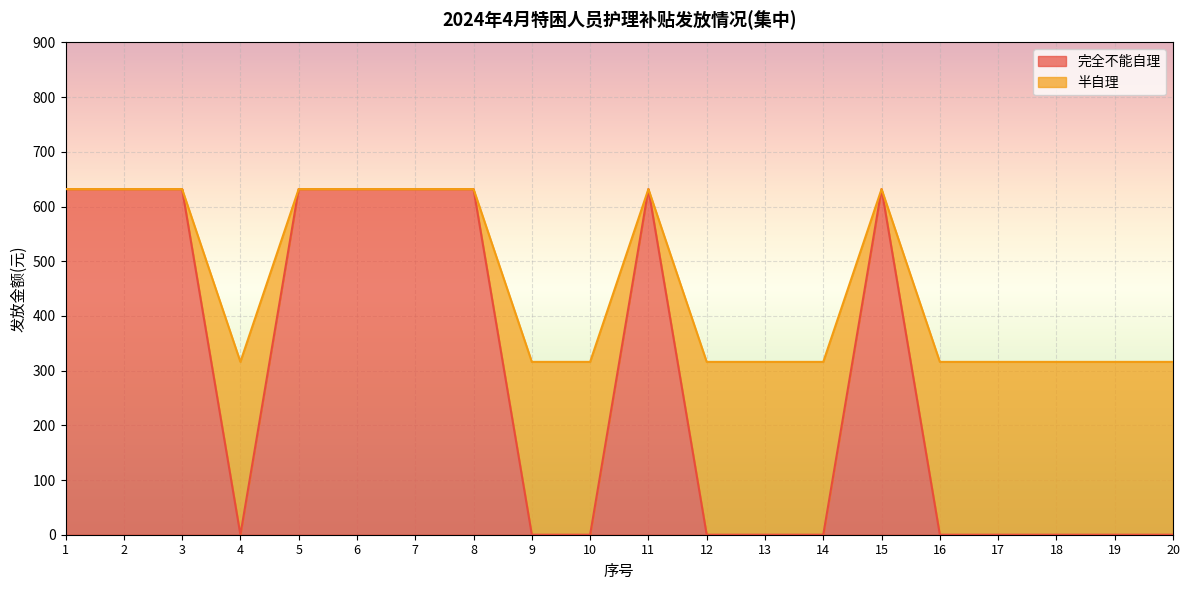

What is the maximum value shown in the chart?

632